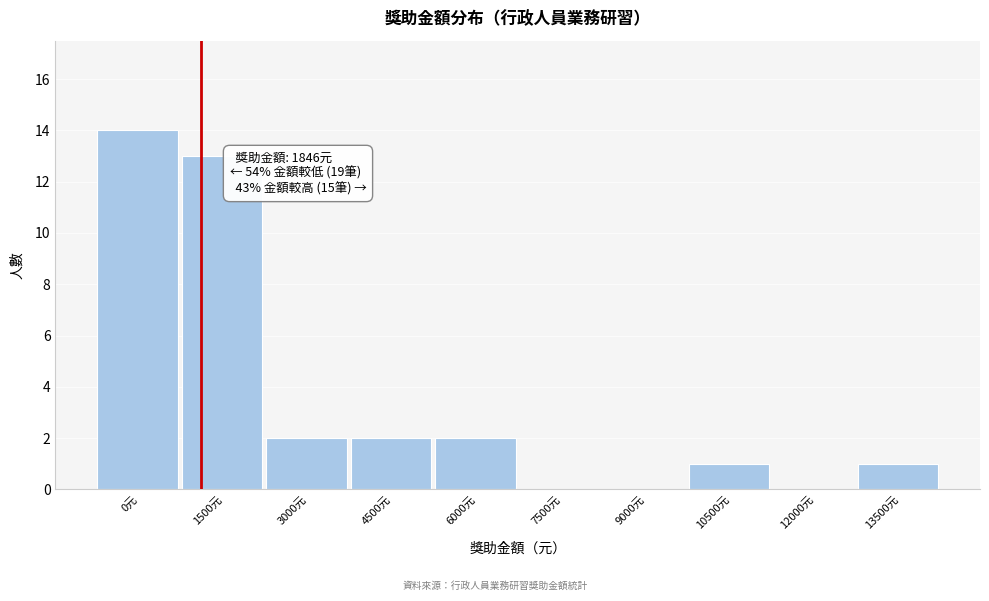

Reading left to right, list all the values displayed in this chart.

0元=14	1500元=13	3000元=2	4500元=2	6000元=2	7500元=0	9000元=0	10500元=1	12000元=0	13500元=1